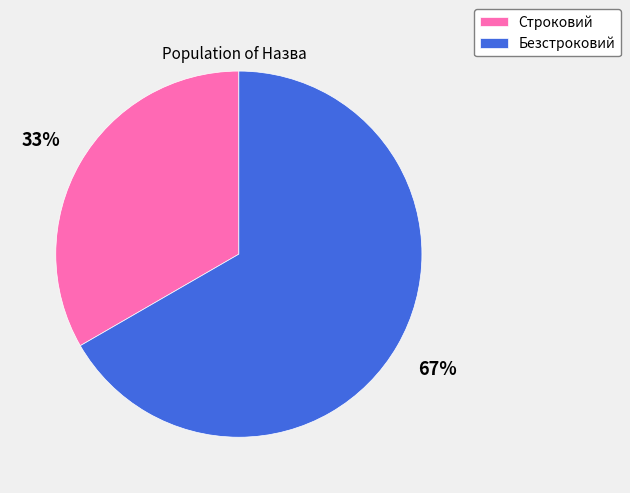

Count the number of slices in the pie.

2